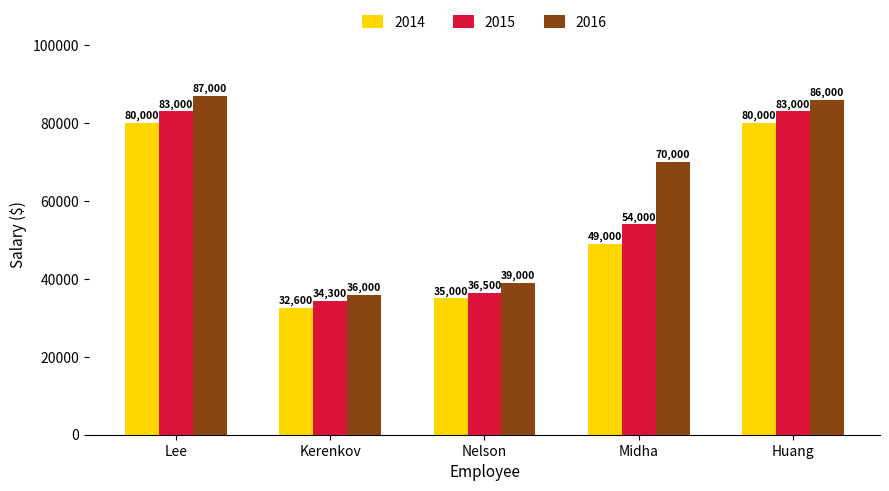

Reading left to right, list all the values displayed in this chart.

2014: 80000	32600	35000	49000	80000
2015: 83000	34300	36500	54000	83000
2016: 87000	36000	39000	70000	86000